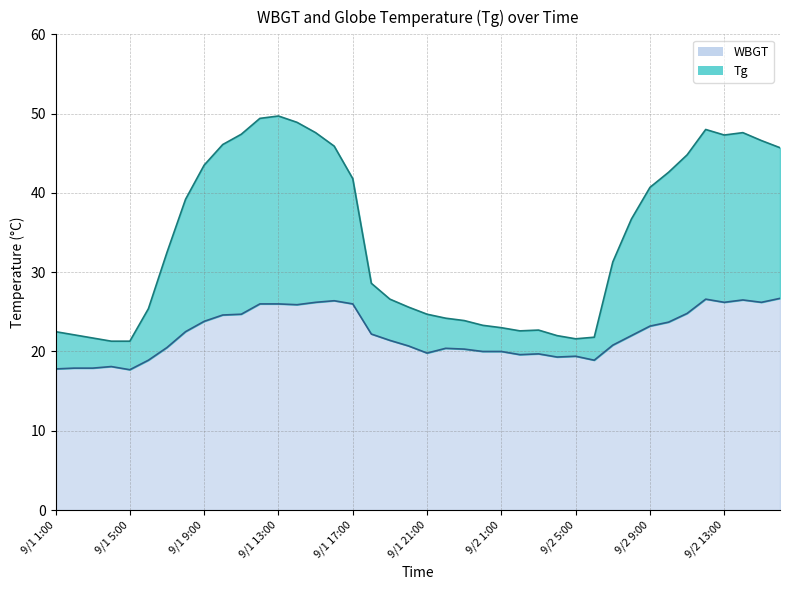

At which label does WBGT first exceed 22?

9/1 8:00